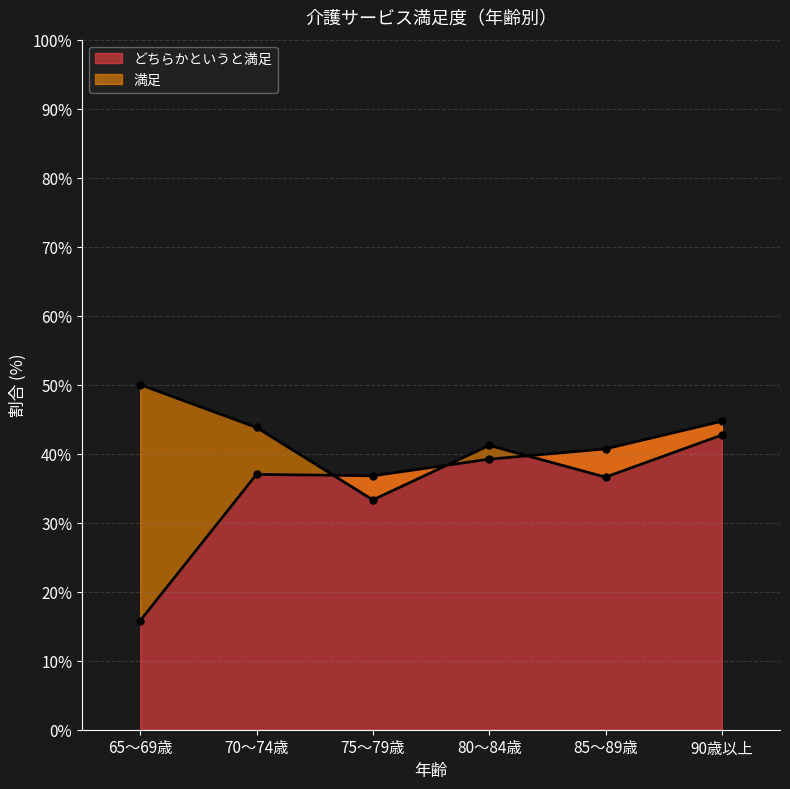

List the labels in order of どちらかというと満足 value, largest first.

90歳以上, 85～89歳, 80～84歳, 70～74歳, 75～79歳, 65～69歳